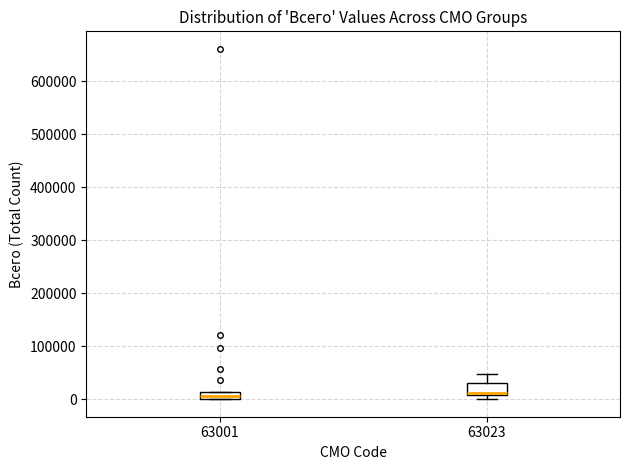

Comparing the boxes themselves (not the whiskers), which one is the tallest?

63023